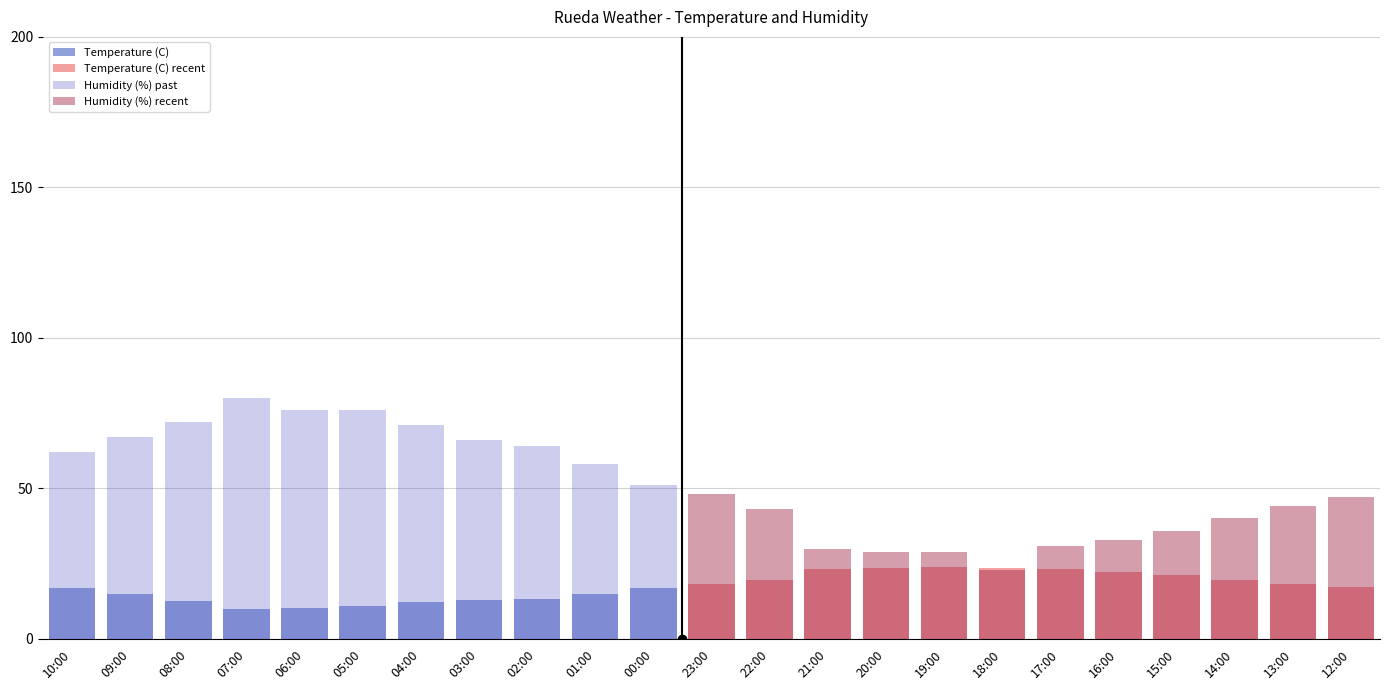

At which category is the sum across all series the highest?

07:00